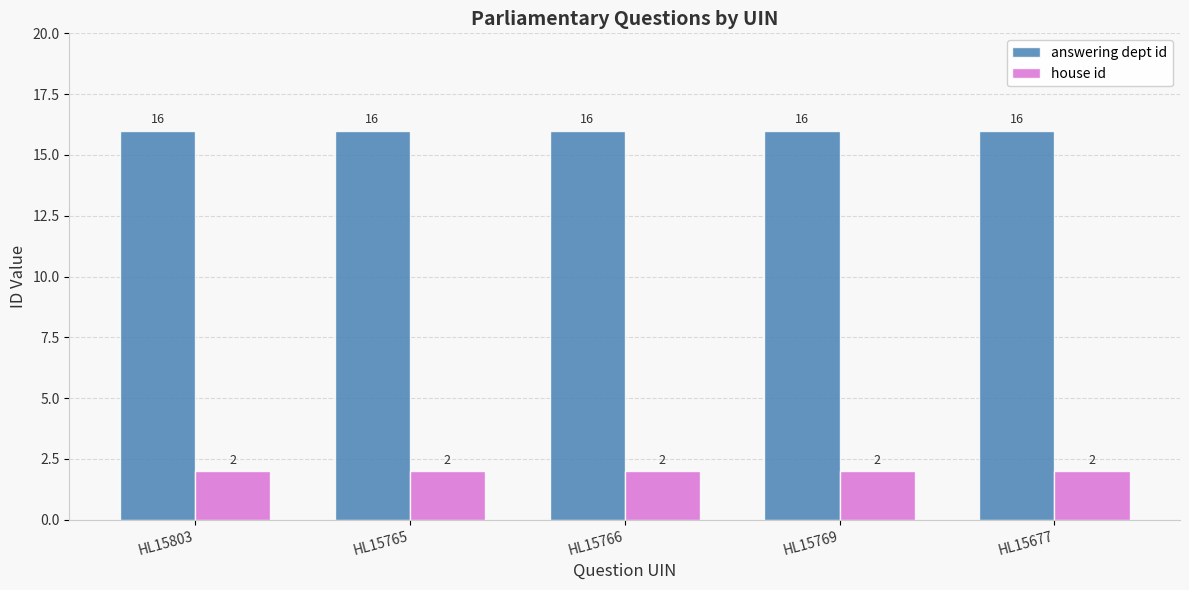

What is the label of the 2nd bar from the right?

HL15769